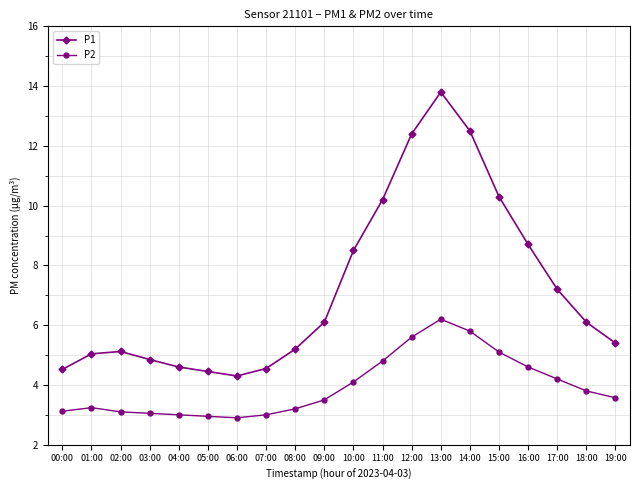

What is the difference between the P1 values at 03:00 and 07:00?

0.3